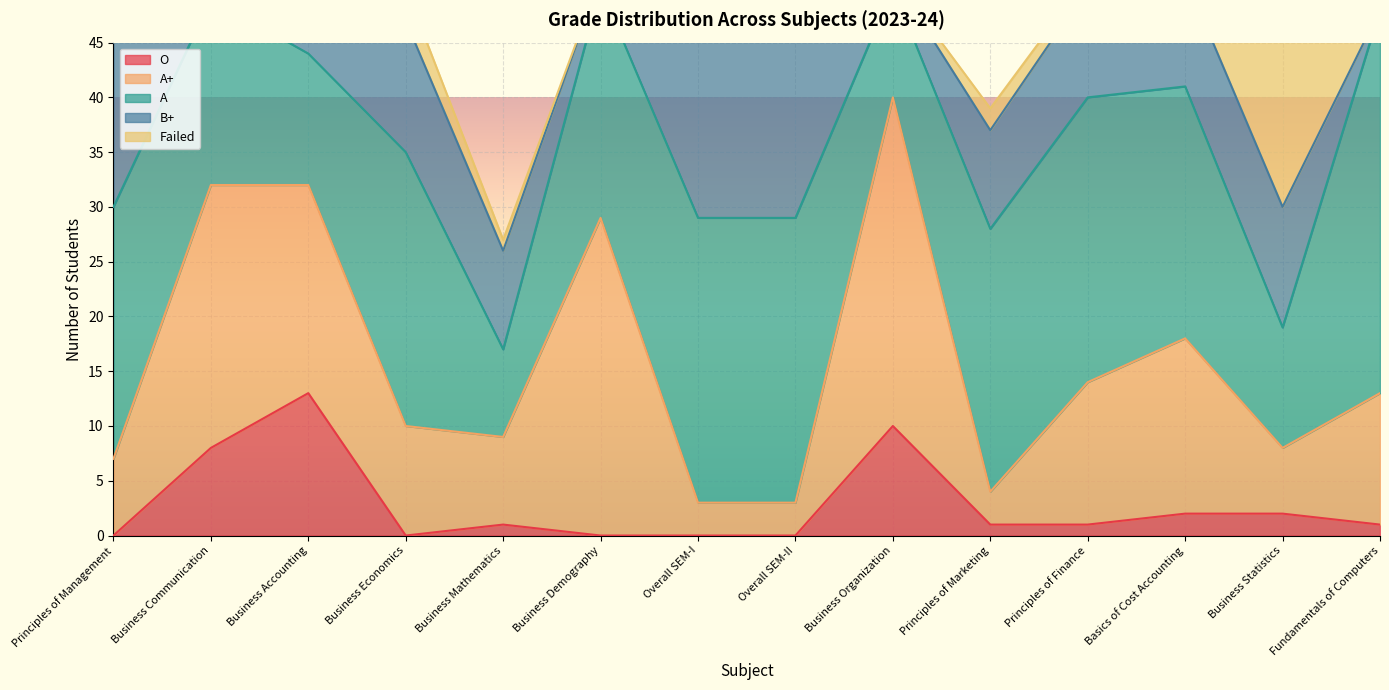

Between Business Mathematics and Business Economics, which is larger?

Business Mathematics